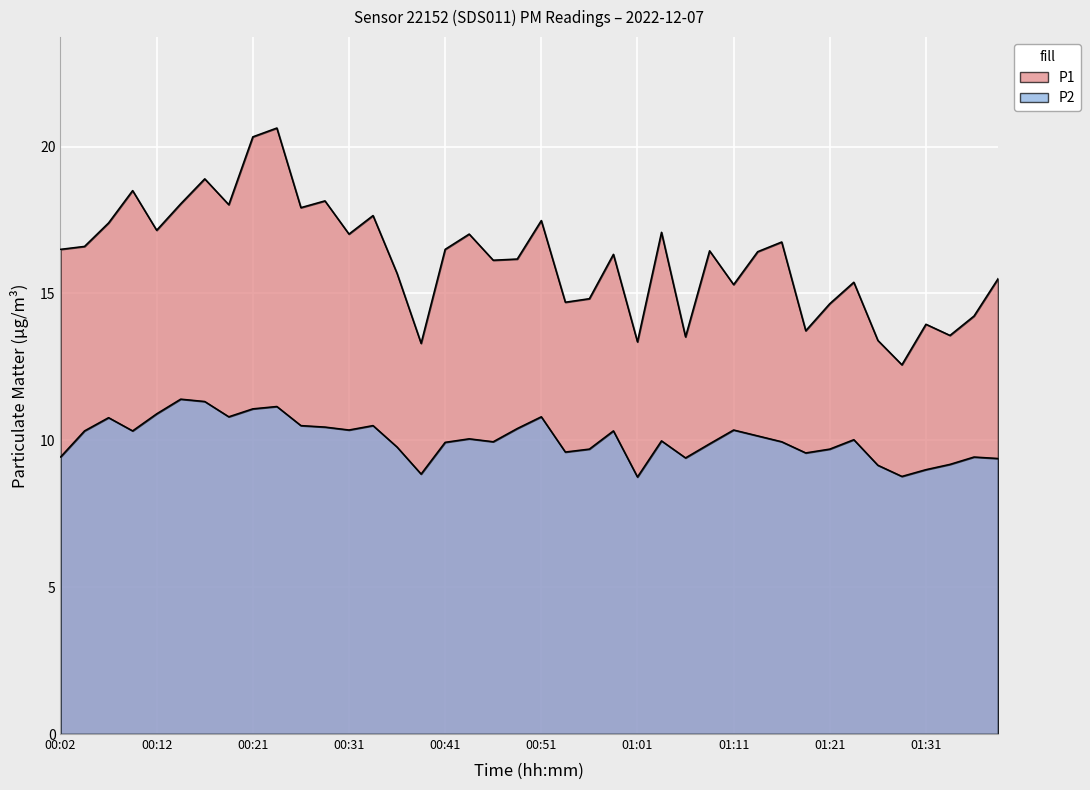

Reading right to left, what are all the values shown in this chart?

P1: 15.5	14.2	13.6	13.9	12.6	13.4	15.4	14.7	13.7	16.8	16.4	15.3	16.4	13.5	17.1	13.3	16.3	14.8	14.7	17.5	16.2	16.1	17.0	16.5	13.3	15.7	17.6	17.0	18.1	17.9	20.6	20.3	18.0	18.9	18.1	17.1	18.5	17.4	16.6	16.5
P2: 9.4	9.4	9.2	9.0	8.8	9.2	10.0	9.7	9.6	9.9	10.2	10.3	9.9	9.4	10.0	8.8	10.3	9.7	9.6	10.8	10.4	9.9	10.1	9.9	8.8	9.8	10.5	10.3	10.4	10.5	11.2	11.1	10.8	11.3	11.4	10.9	10.3	10.8	10.3	9.4